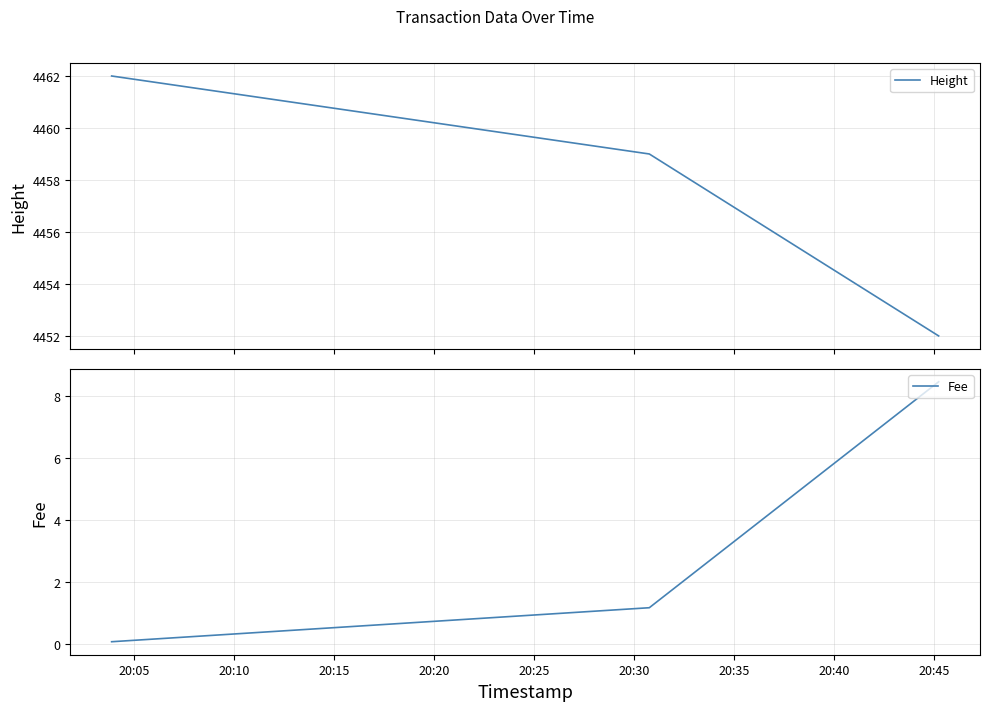

What is the lowest value of the Height series?

4452